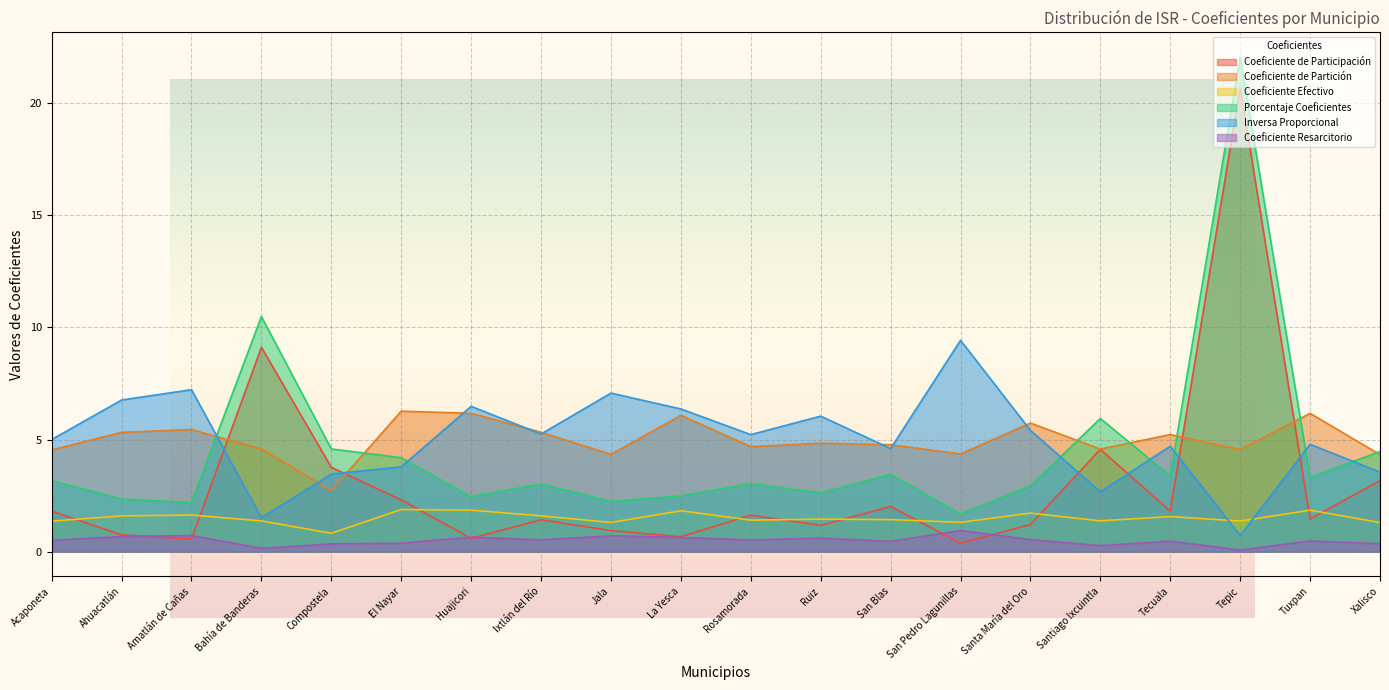

What value does the Porcentaje Coeficientes series have at Huajicori?

2.4